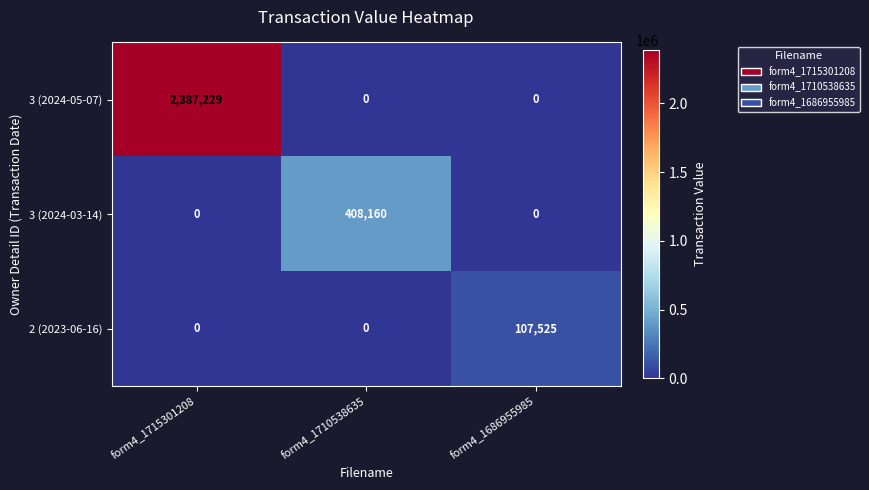

Reading left to right, list all the values displayed in this chart.

3 (2024-05-07): form4_1715301208=2387229	form4_1710538635=0	form4_1686955985=0
3 (2024-03-14): form4_1715301208=0	form4_1710538635=408160	form4_1686955985=0
2 (2023-06-16): form4_1715301208=0	form4_1710538635=0	form4_1686955985=107525